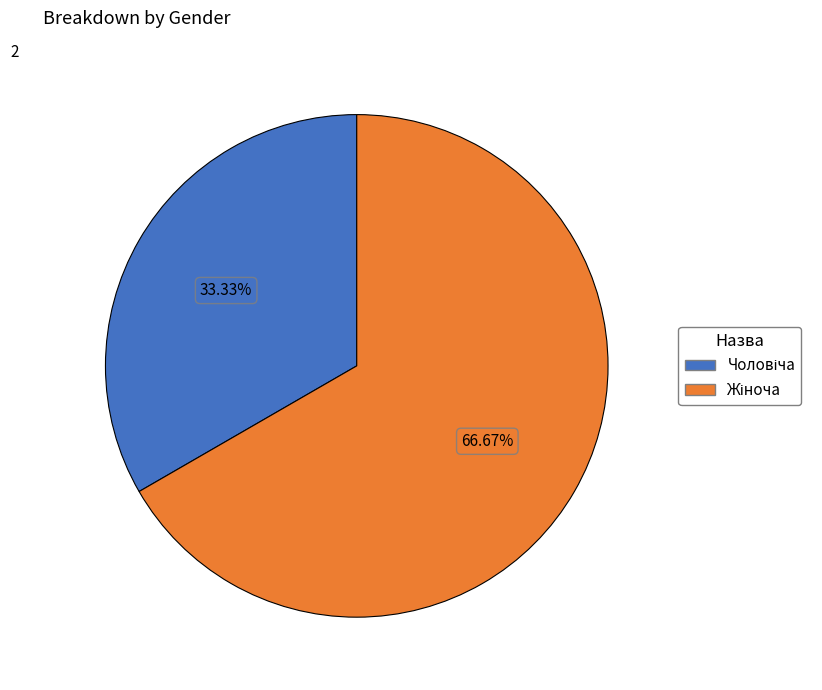

Is there a majority slice in this chart?

Yes